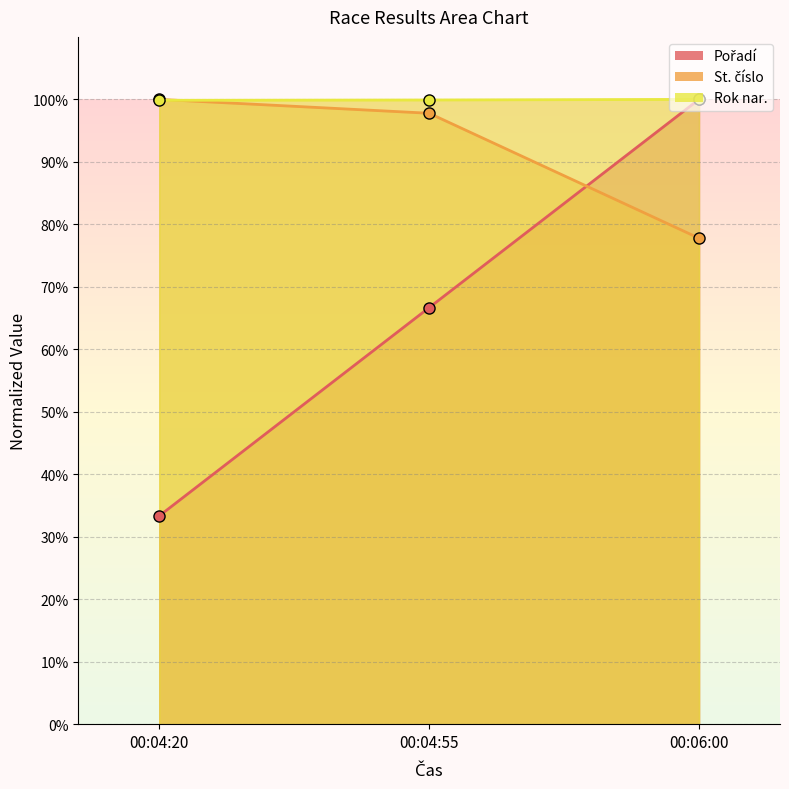

What is the maximum value shown in the chart?

100.0